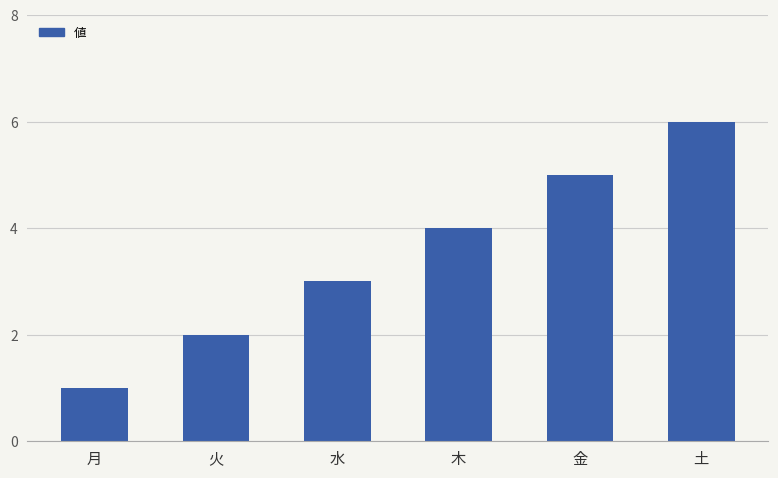

What is the sum of the values at 月 and 金?

6